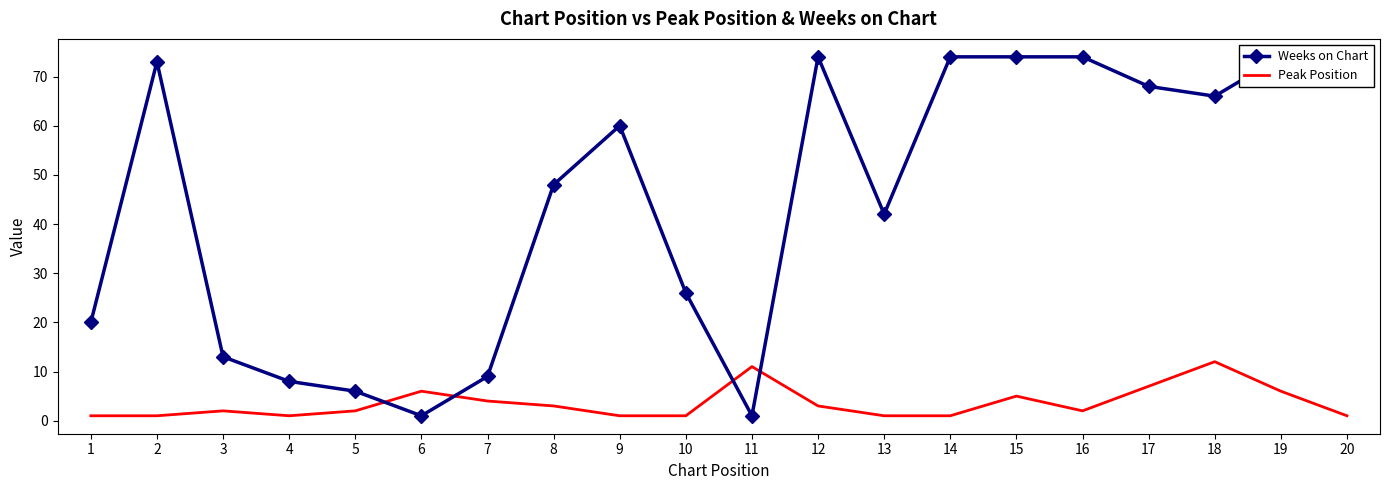

The Weeks on Chart series shows 2 at 5. True or false?

False